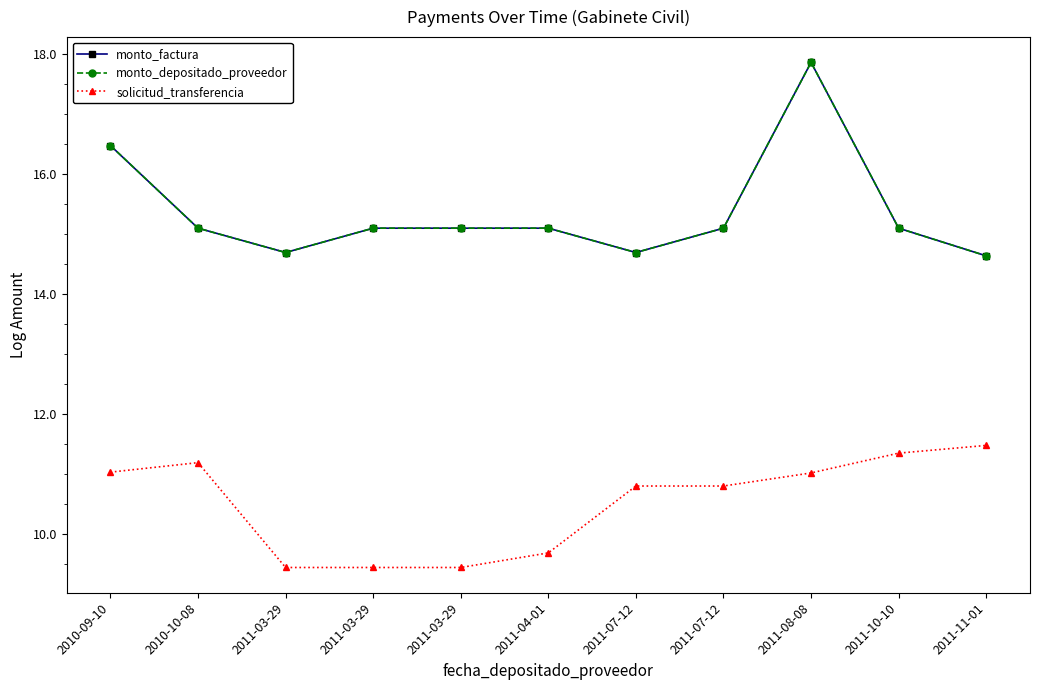

The value of monto_depositado_proveedor at 2011-11-01 is 20.7. True or false?

False